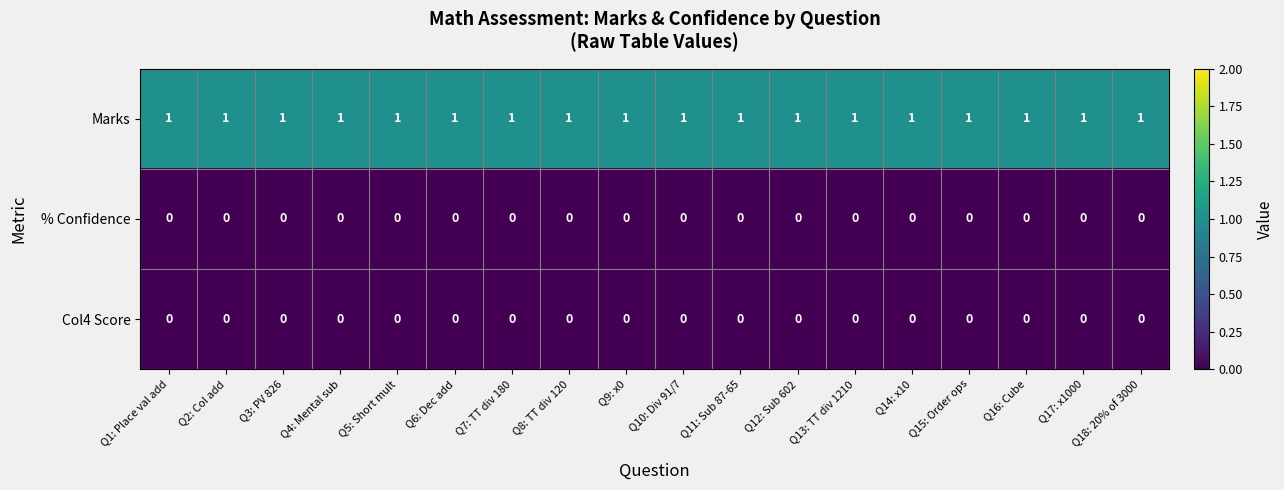

True or false: Col4 Score has a value of 0 at Q16: Cube.

True